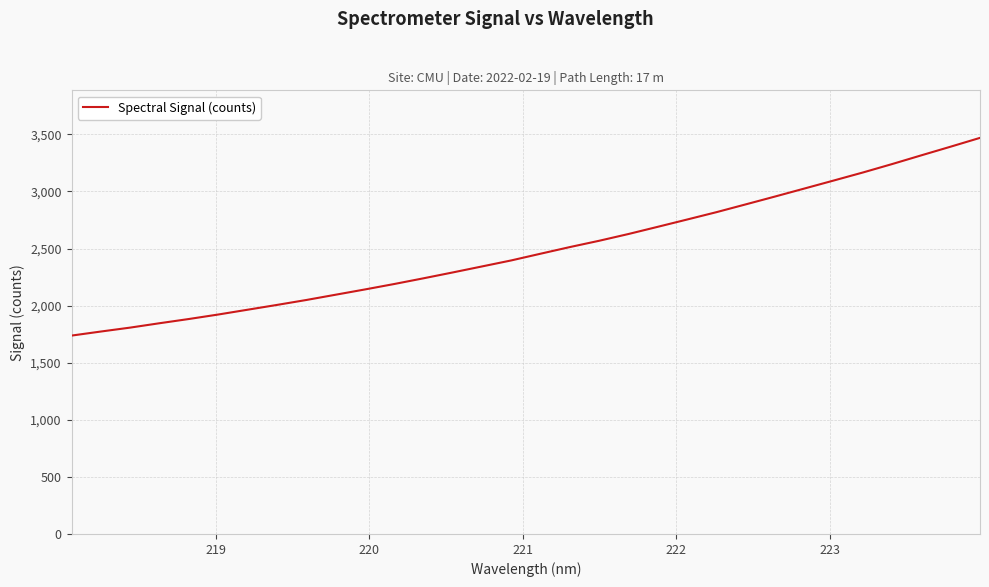

True or false: there are more than 0 points higher than both neighbors.

False